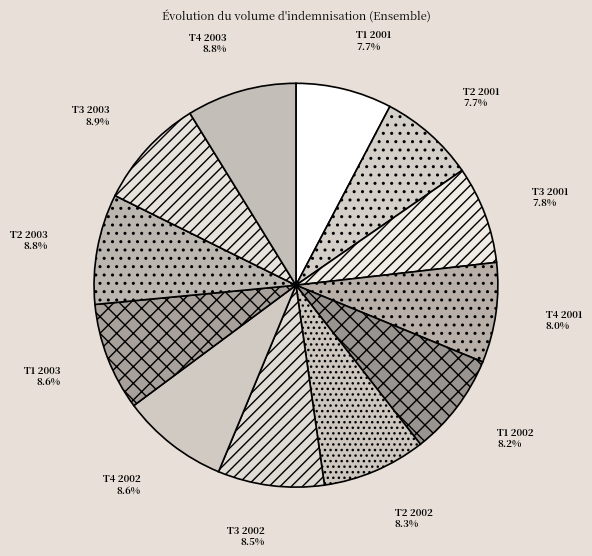

Is it true that T2 2002 is 16% of the pie?

False